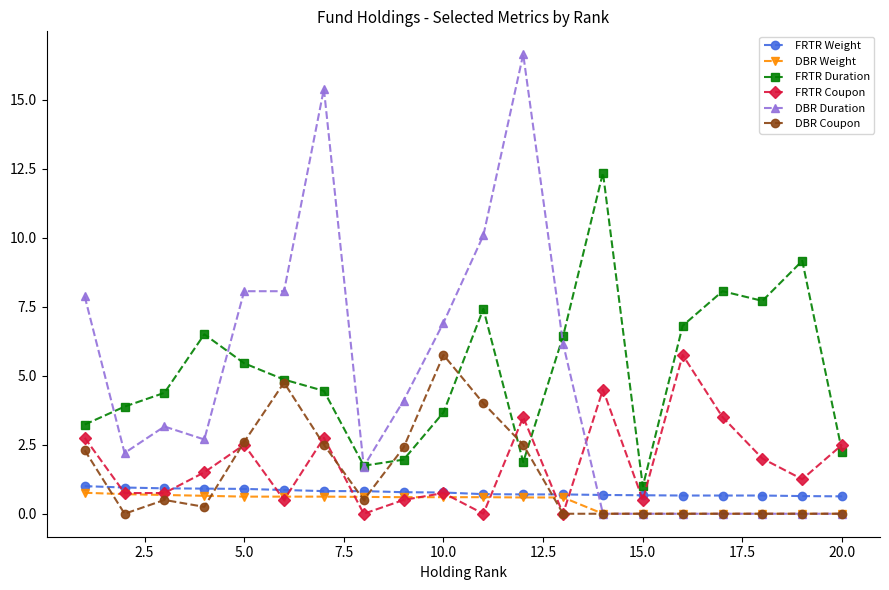

What is the value of the FRTR Coupon point at the 5th from the left?

2.5